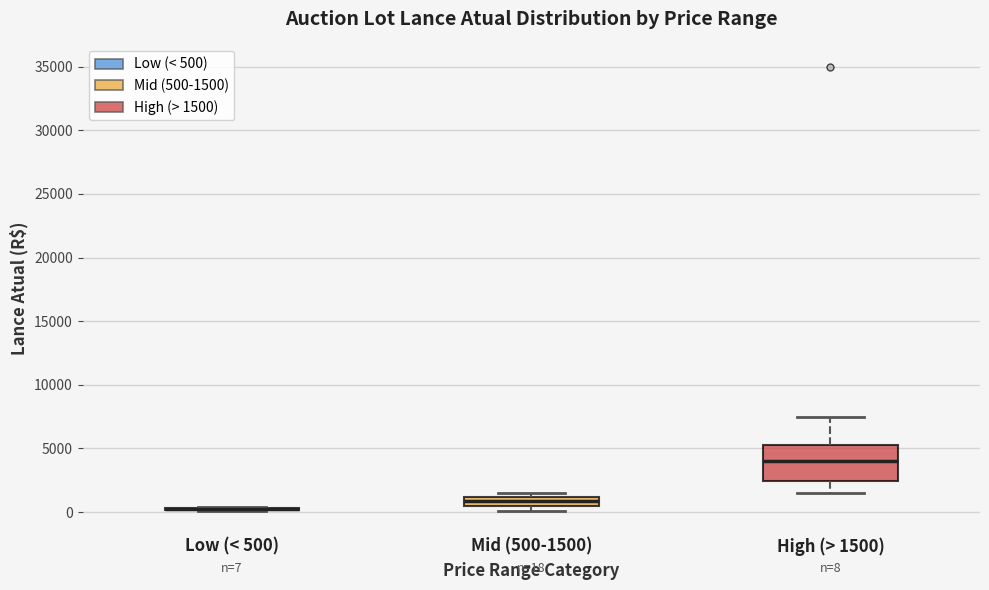

Which box is the tallest, from its lower edge to its upper edge?

High (> 1500)